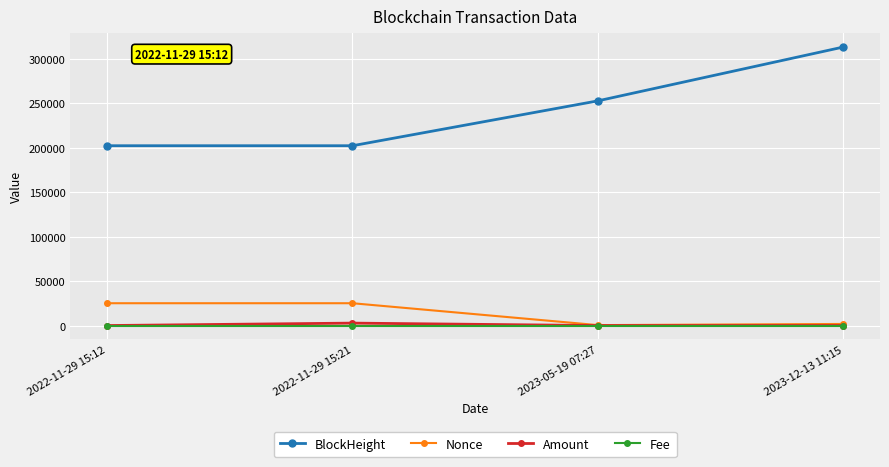

What is the label of the 3rd point from the right?

2022-11-29 15:21